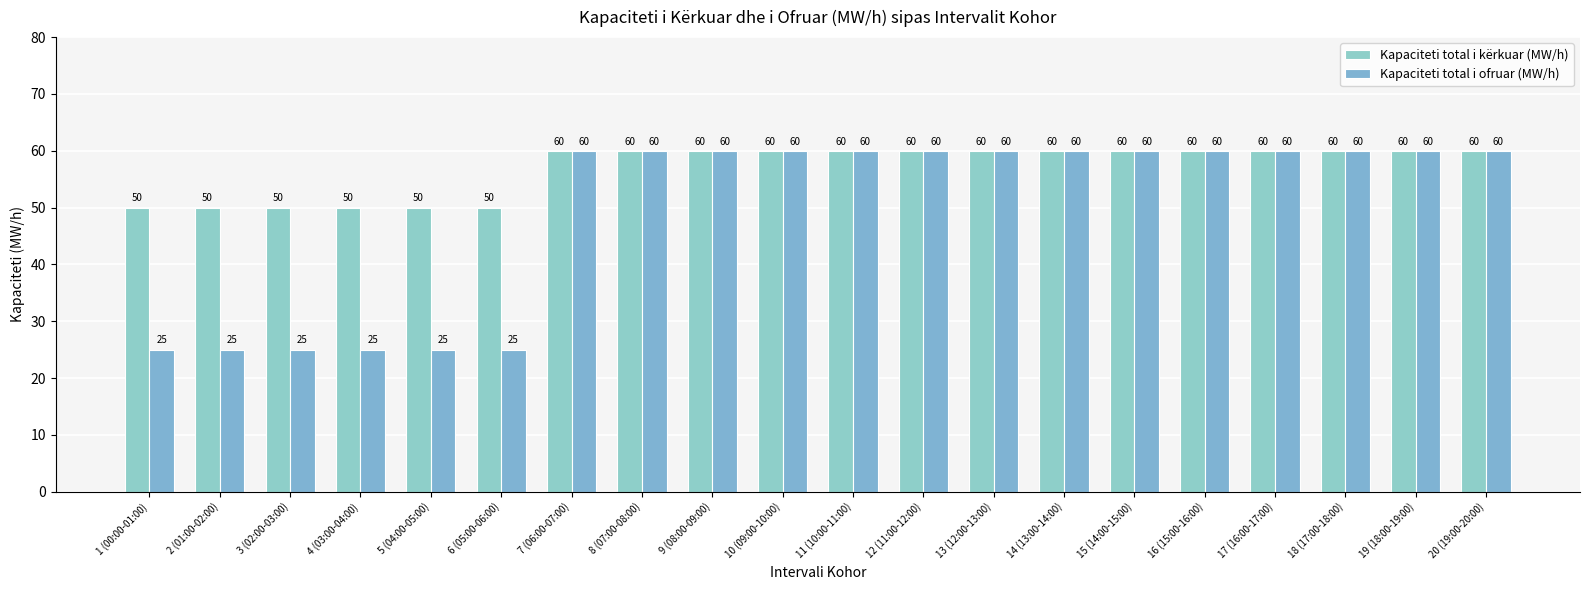

Does the chart contain any negative values?

No